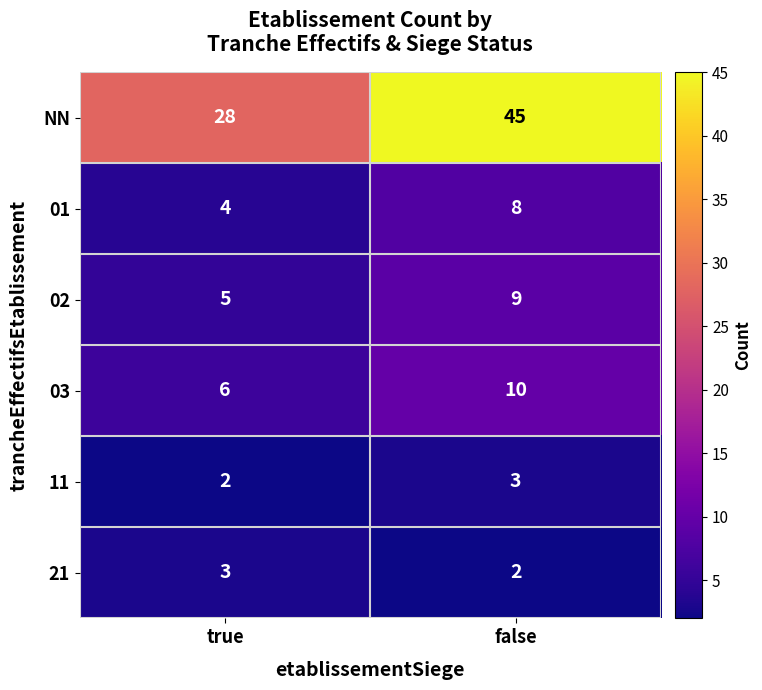

Count the number of categories in the chart.

2